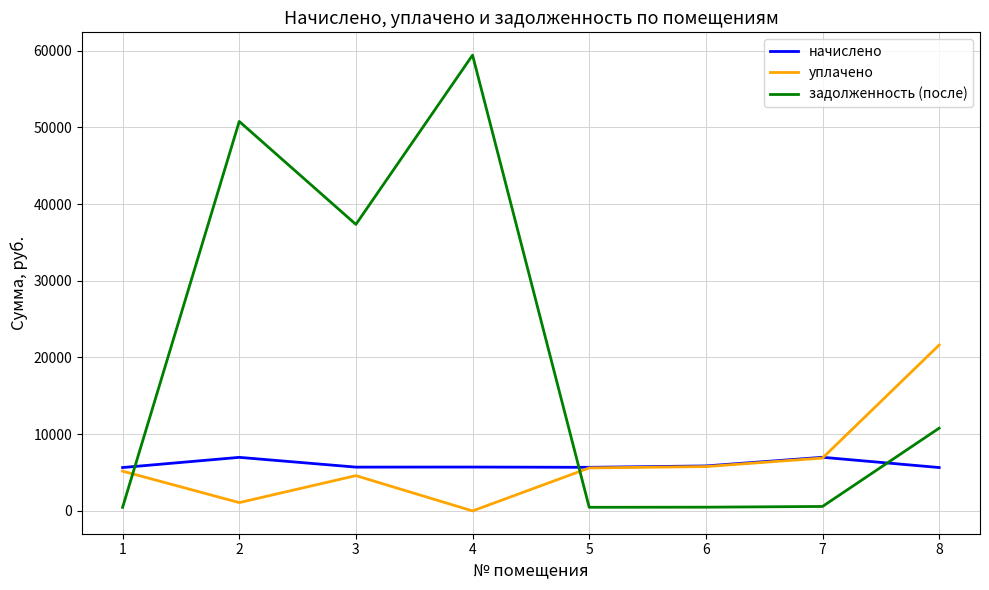

What is the highest value of the начислено series?

6991.9